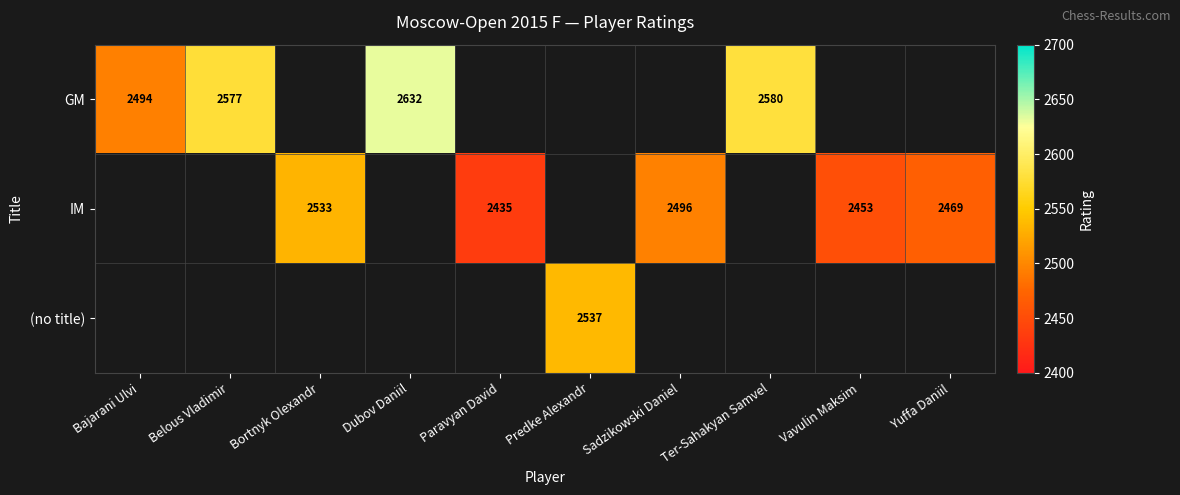

Which category has the lowest value across all series?

Paravyan David